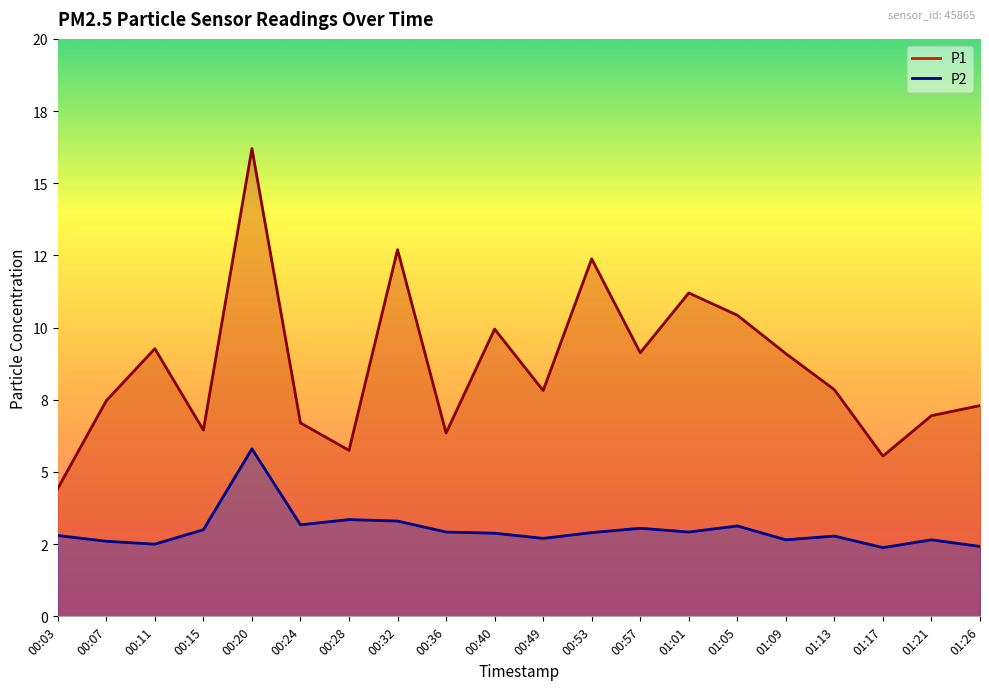

What is the highest value of the P1 series?

16.2